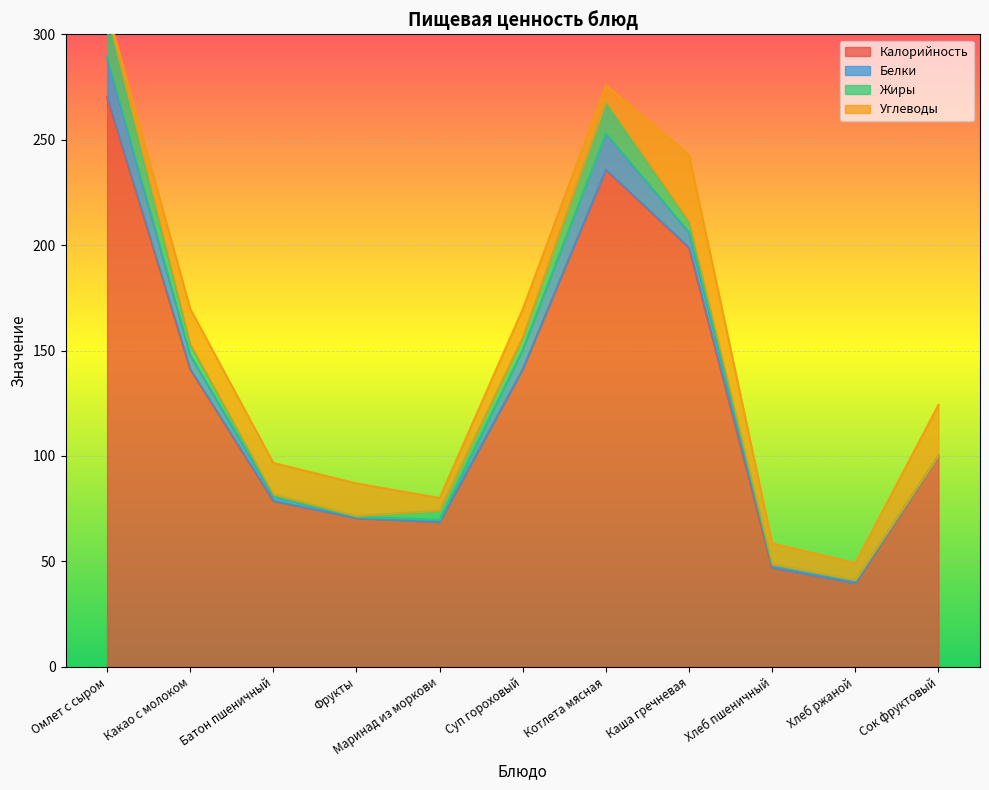

How many interior local valleys does the Жиры series have?

2